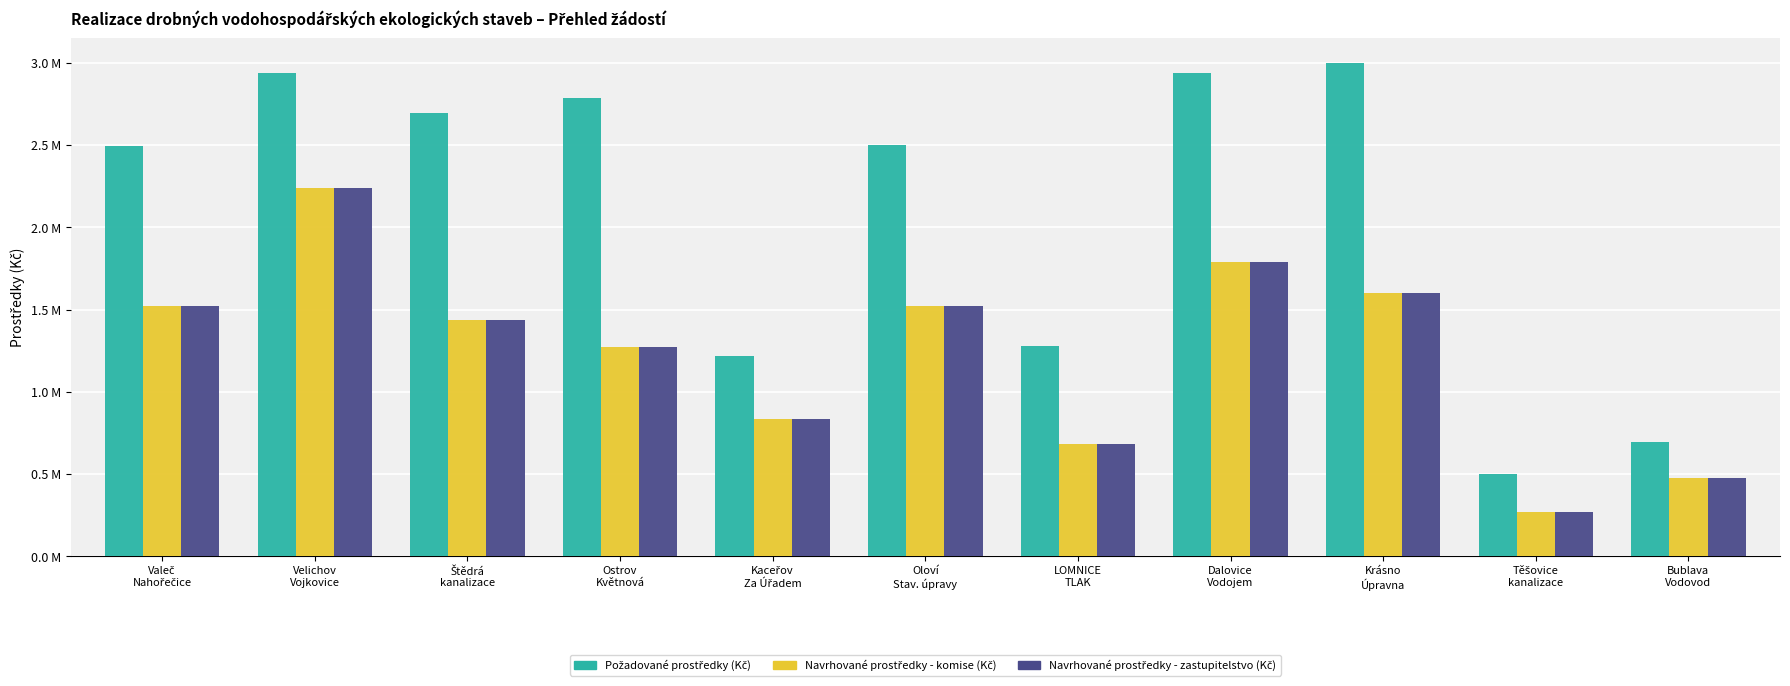

What is the label of the 7th bar from the right?

Kaceřov
Za Úřadem